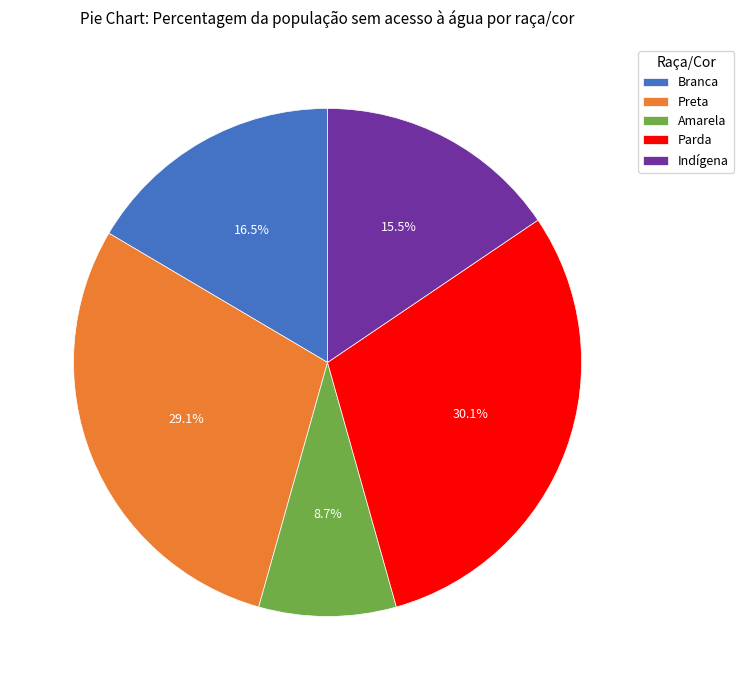

The Parda slice represents 30% of the pie. True or false?

True